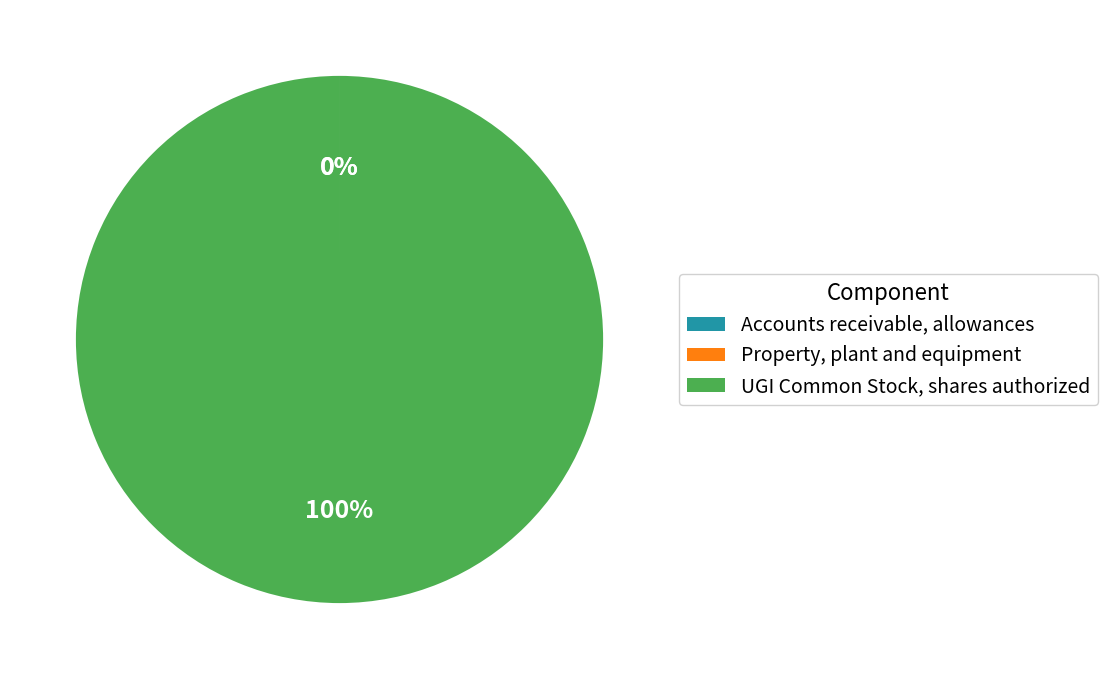

What is the largest slice in the pie chart?

UGI Common Stock, shares authorized